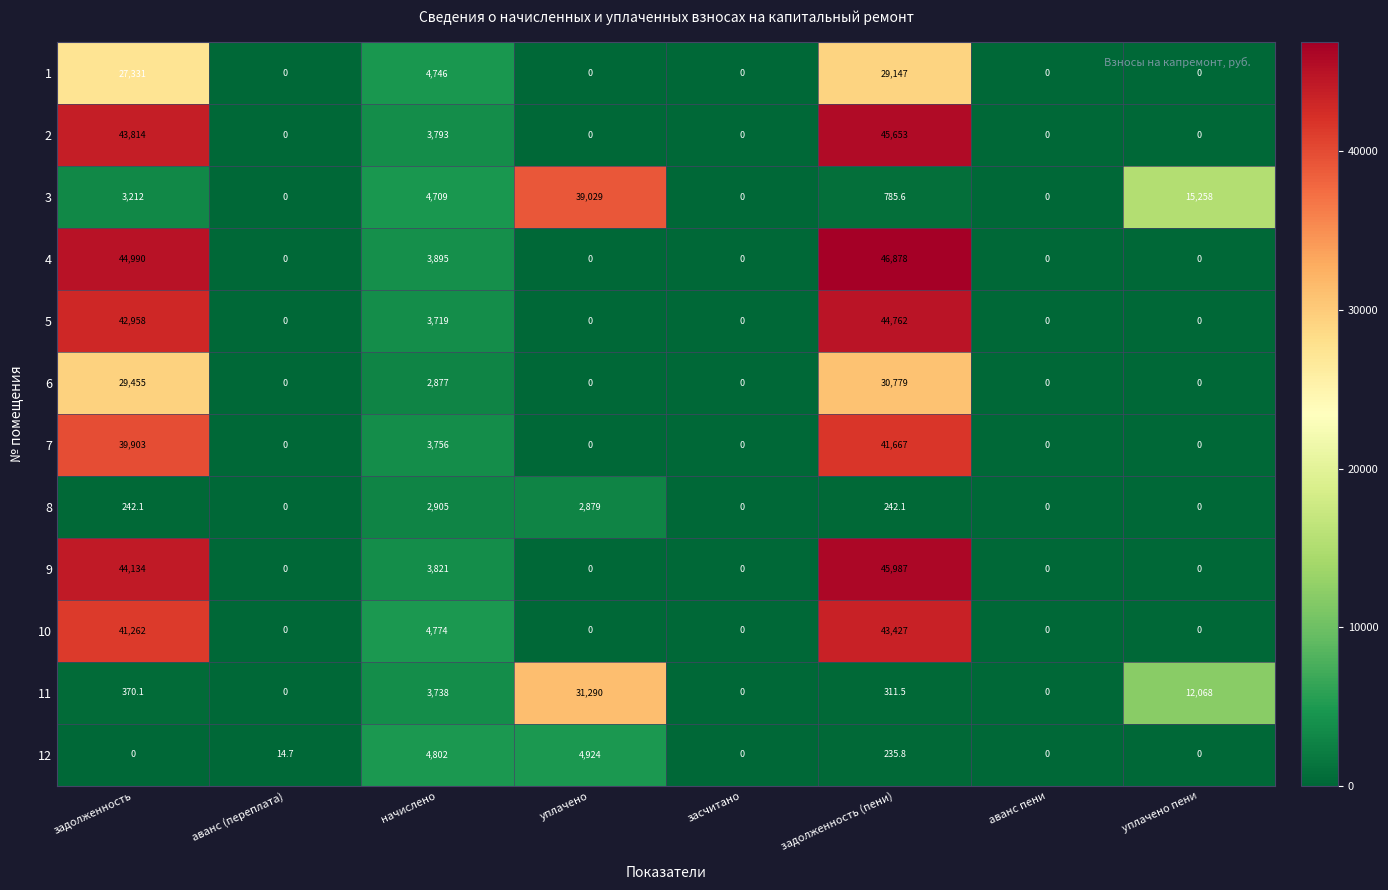

The 7 series shows -14668.7 at уплачено пени. True or false?

False